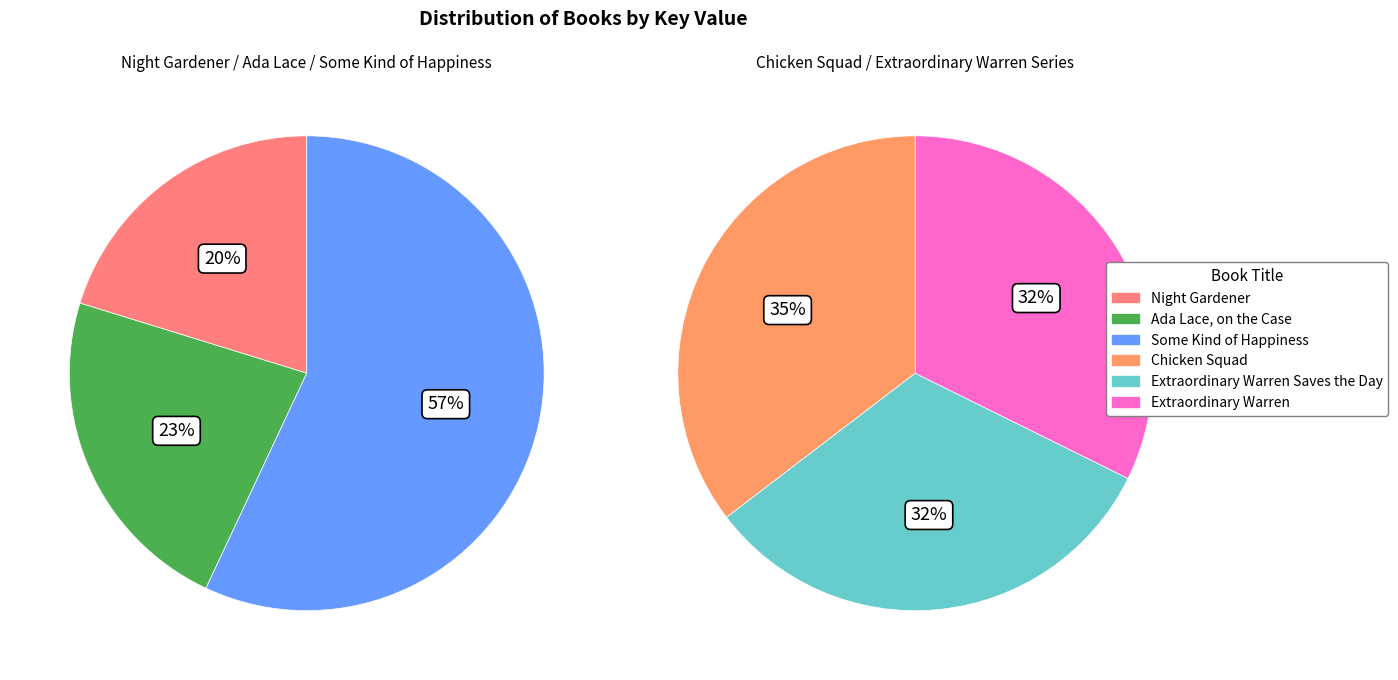

Which slice is the largest?

Some Kind of Happiness